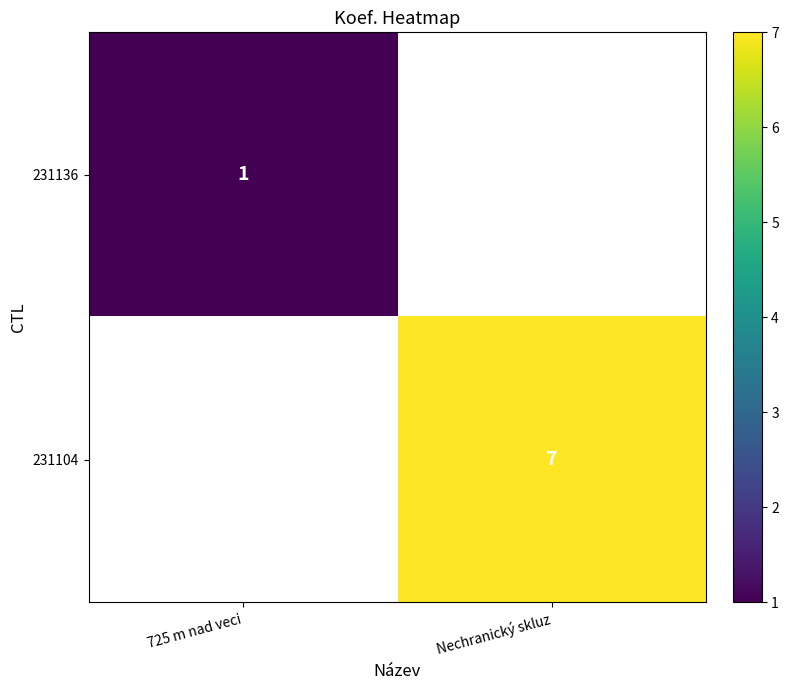

Which category has the lowest value across all series?

725 m nad veci